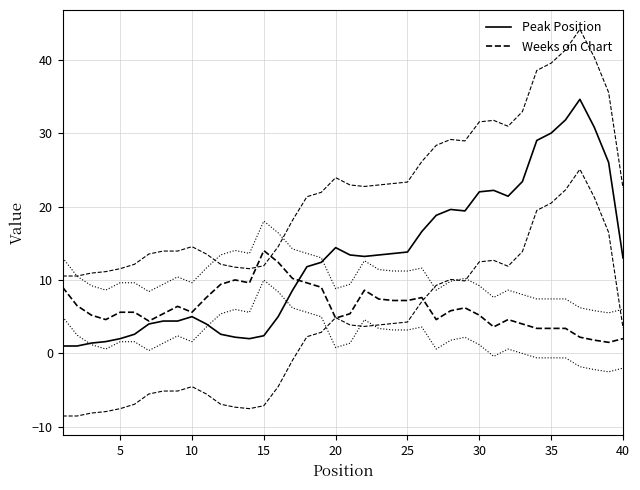

How many lines are shown in the chart?

2